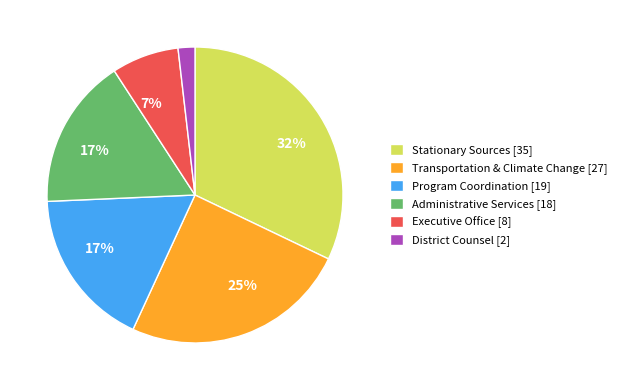

To the nearest percent, what percentage of the pie is Program Coordination?

17%